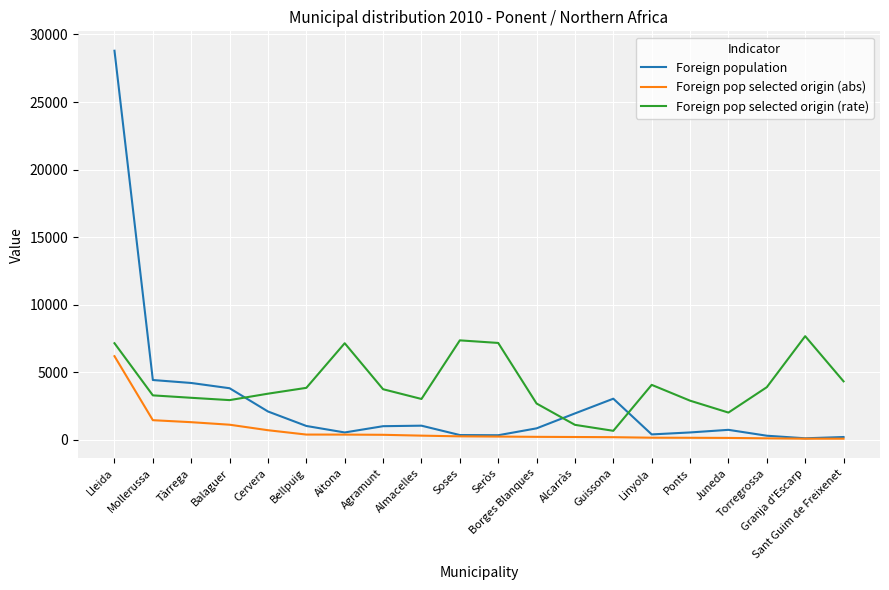

What is the difference between the highest and lowest values at Linyola?

3910